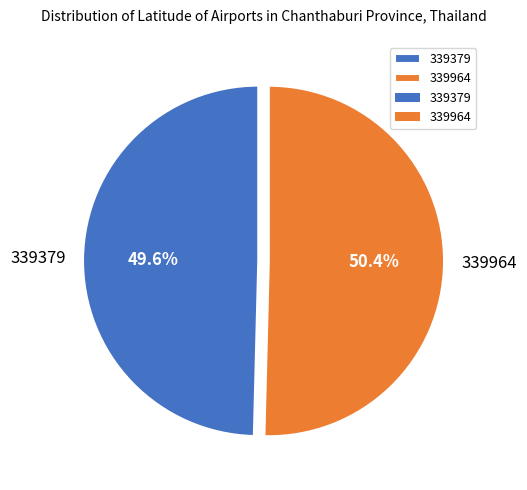

What percentage is NOT represented by 339964?

49.6%